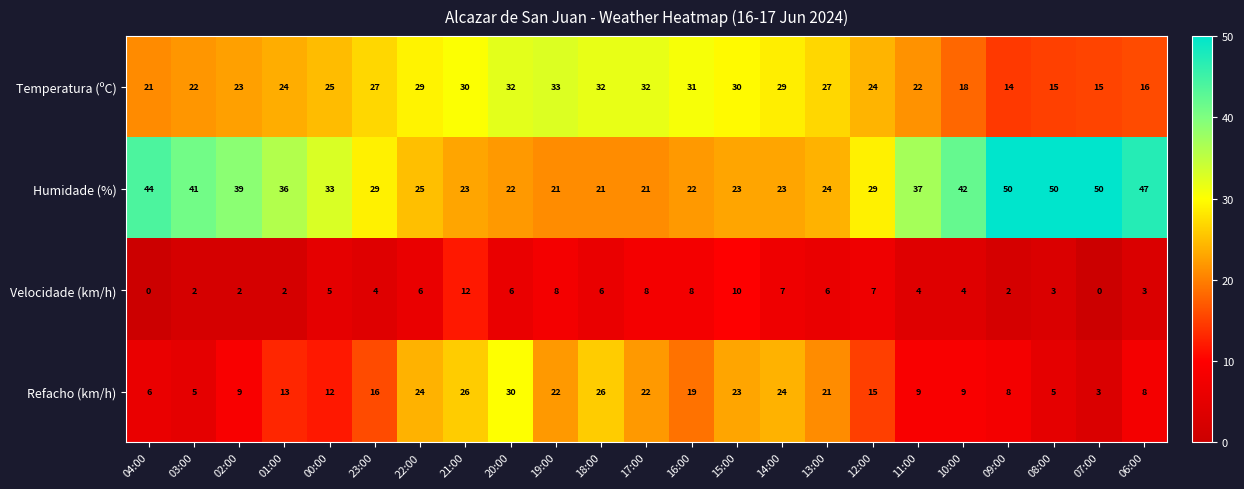

What is the maximum value shown in the chart?

50